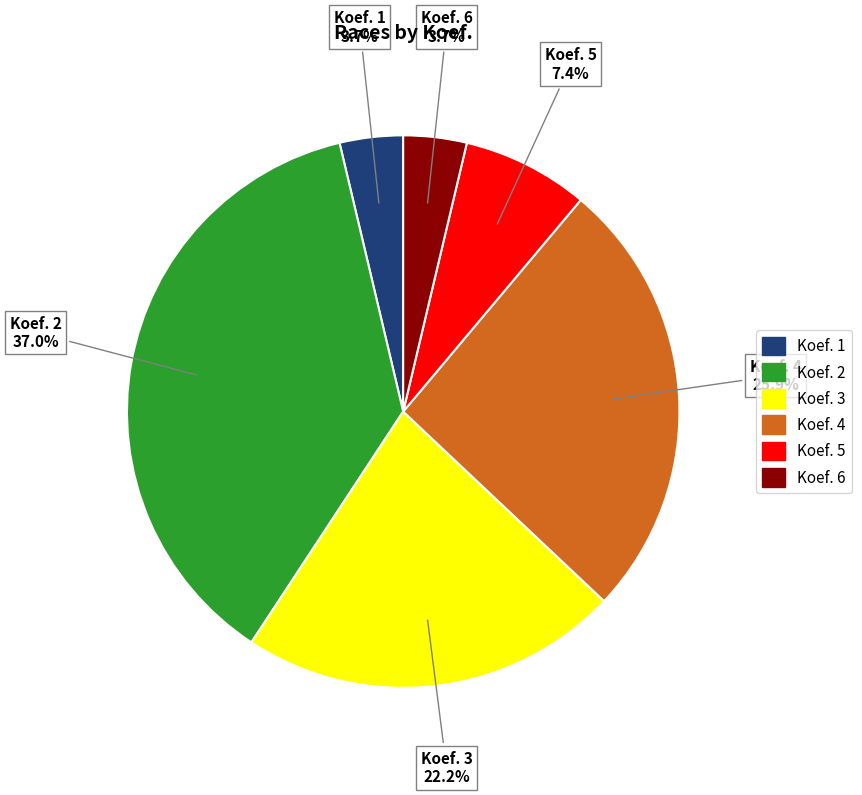

Is there a majority slice in this chart?

No